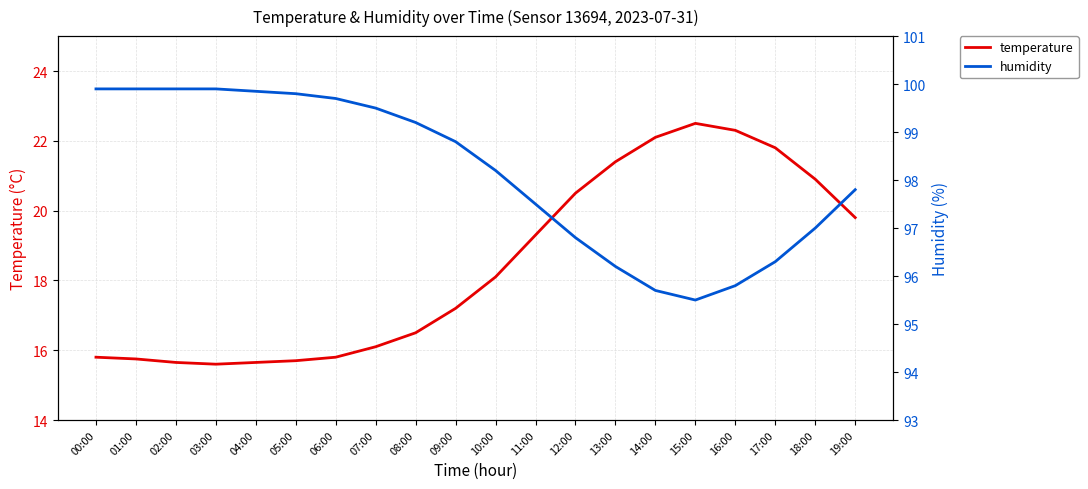

What position from the right is 00:00?

20